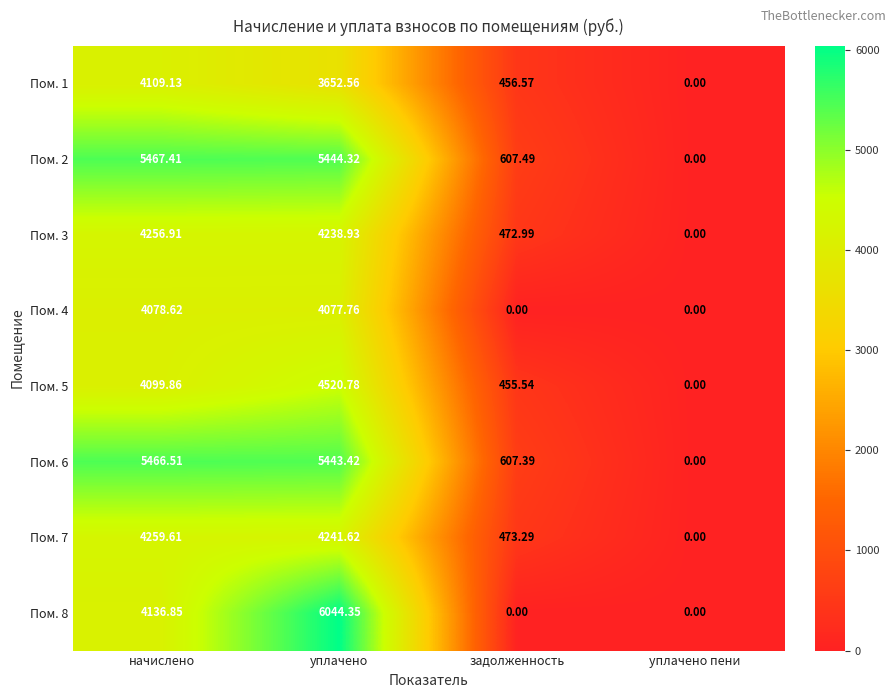

Is the value of Пом. 3 at уплачено greater than the value of Пом. 6 at задолженность?

Yes